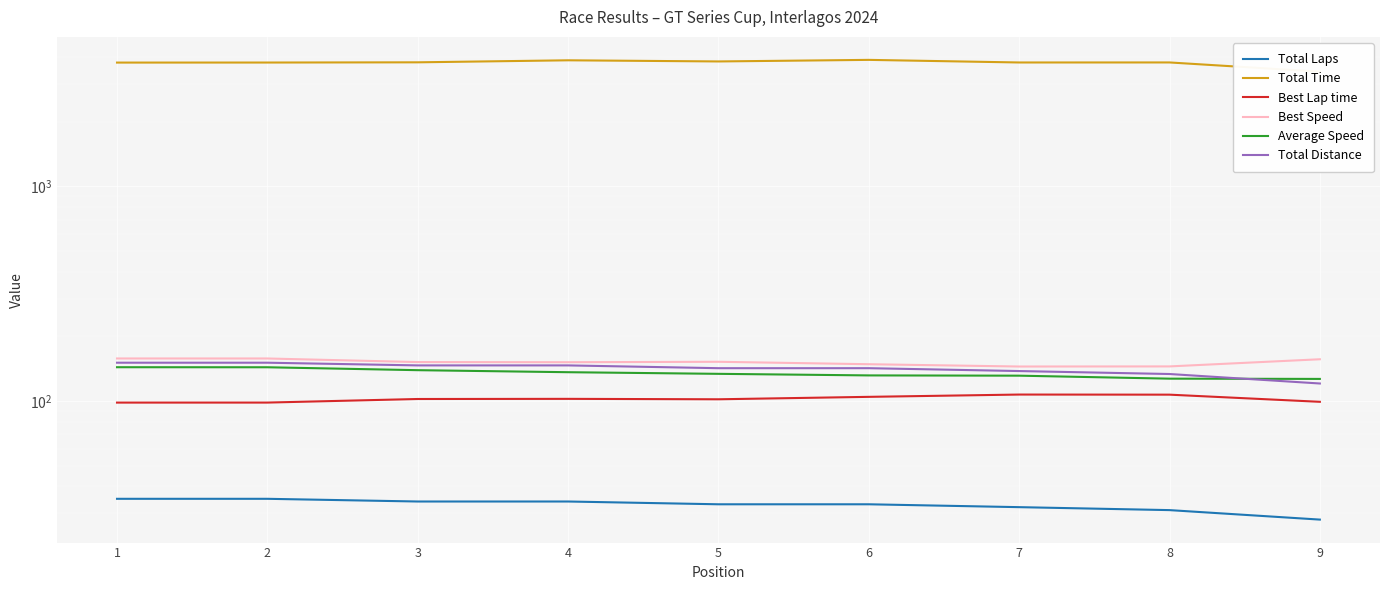

True or false: Total Distance and Total Time cross at least once.

False